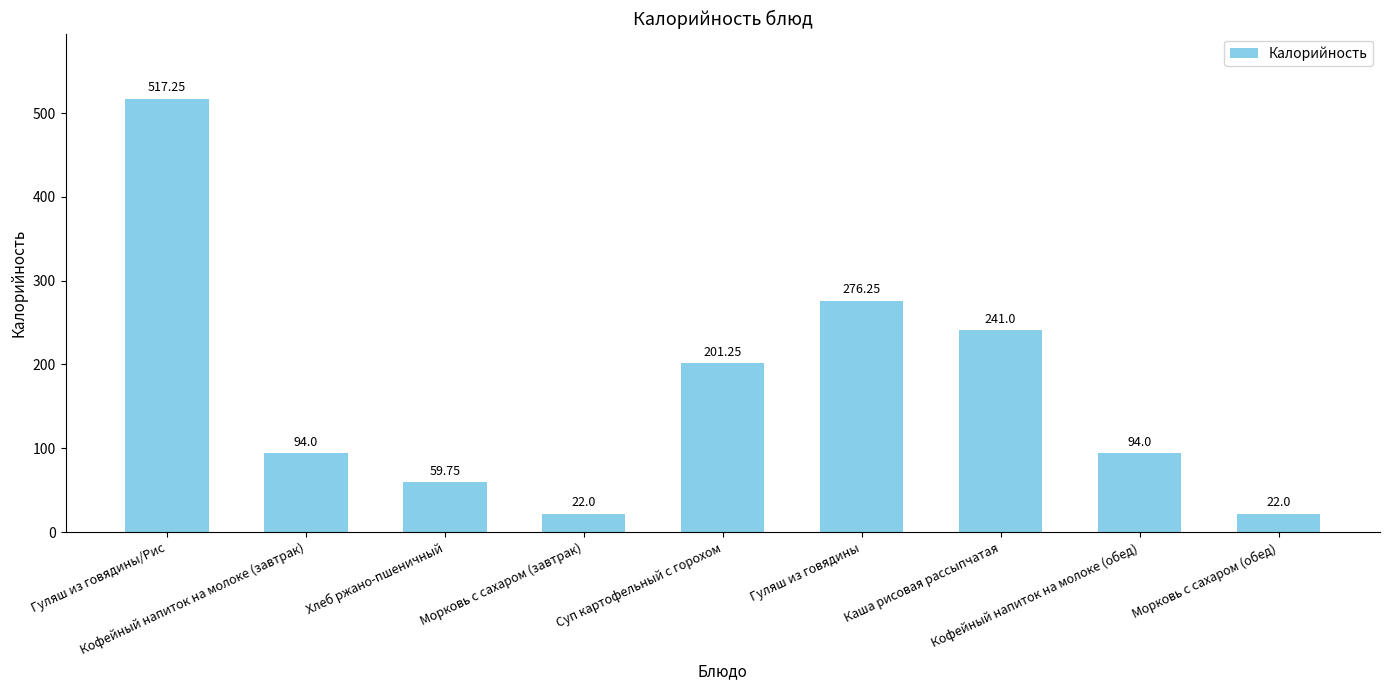

What is the greatest value displayed?

517.2